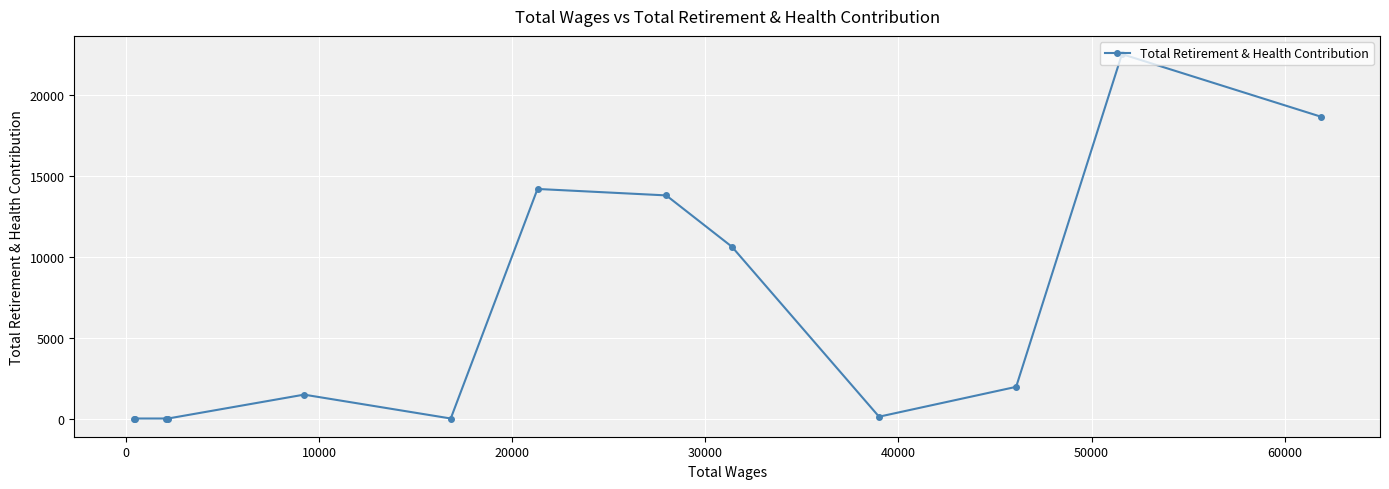

What is the average value?

6418